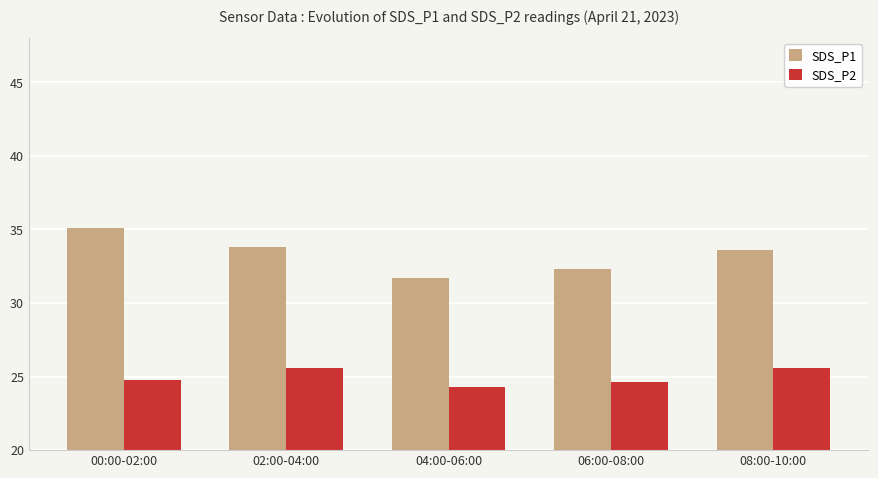

What is the average value of the SDS_P2 series?

25.0